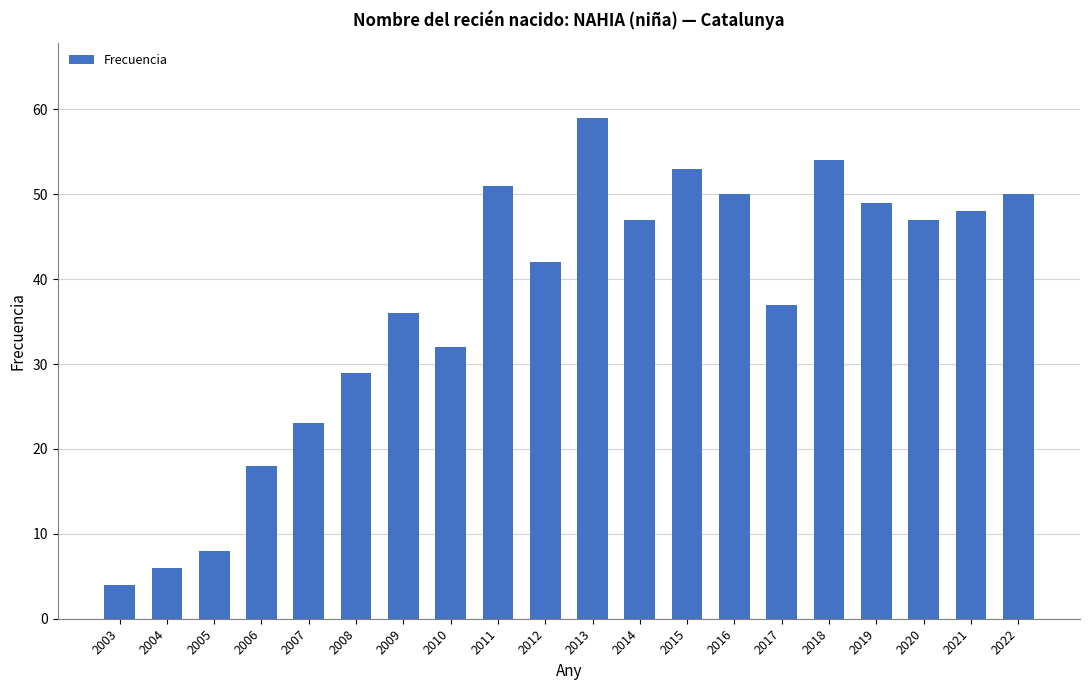

What is the difference between the maximum and minimum values?

55